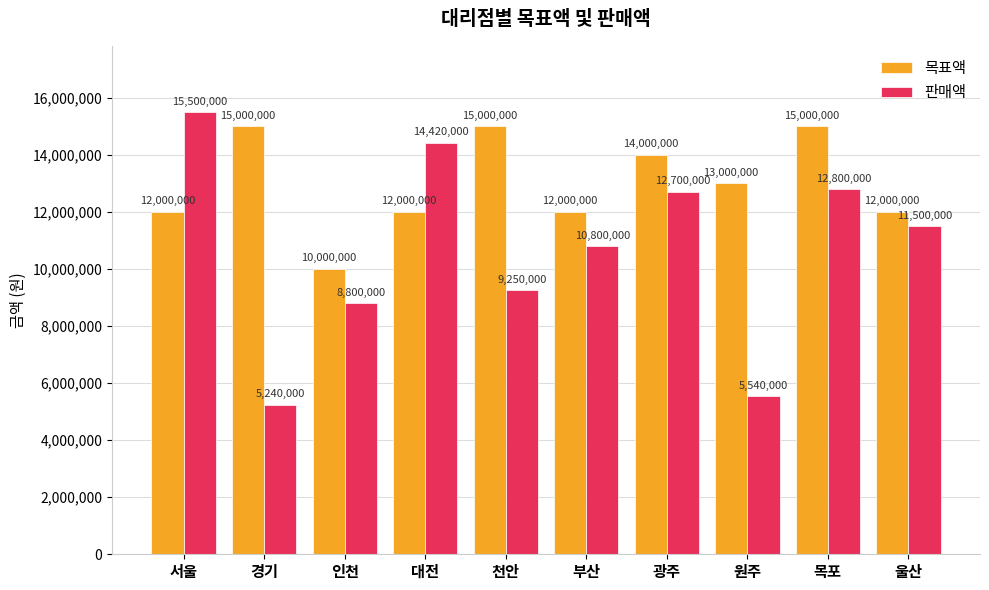

What is the spread (max minus min) of values at 부산?

1200000